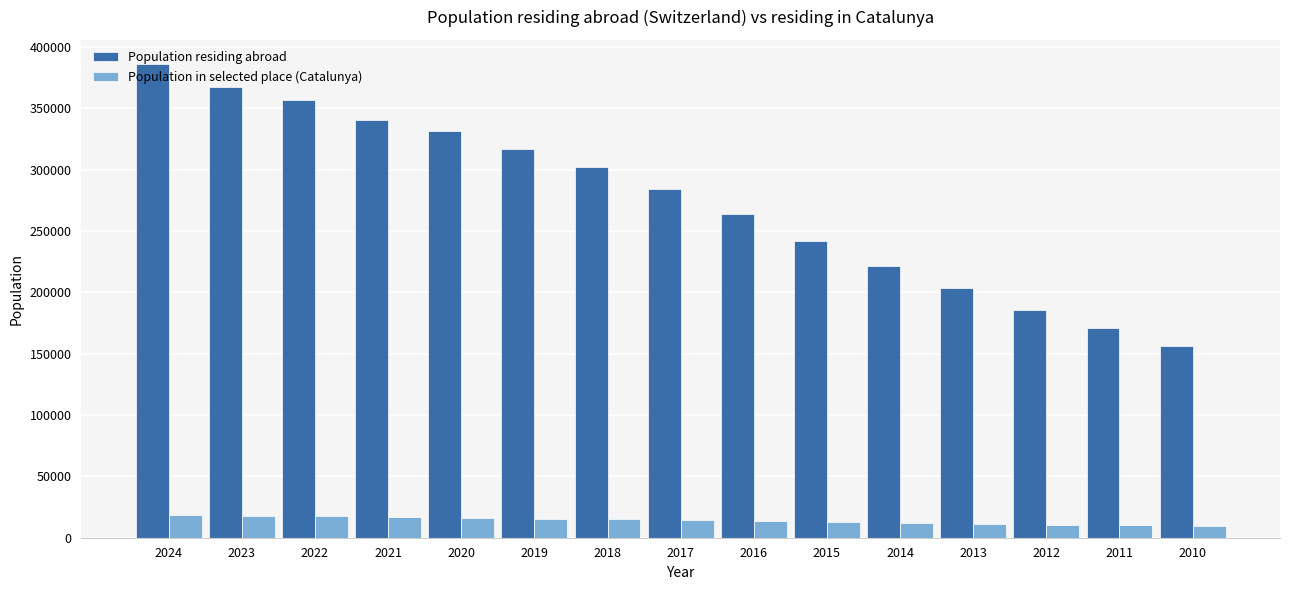

What is the maximum value for Population residing abroad?

386486